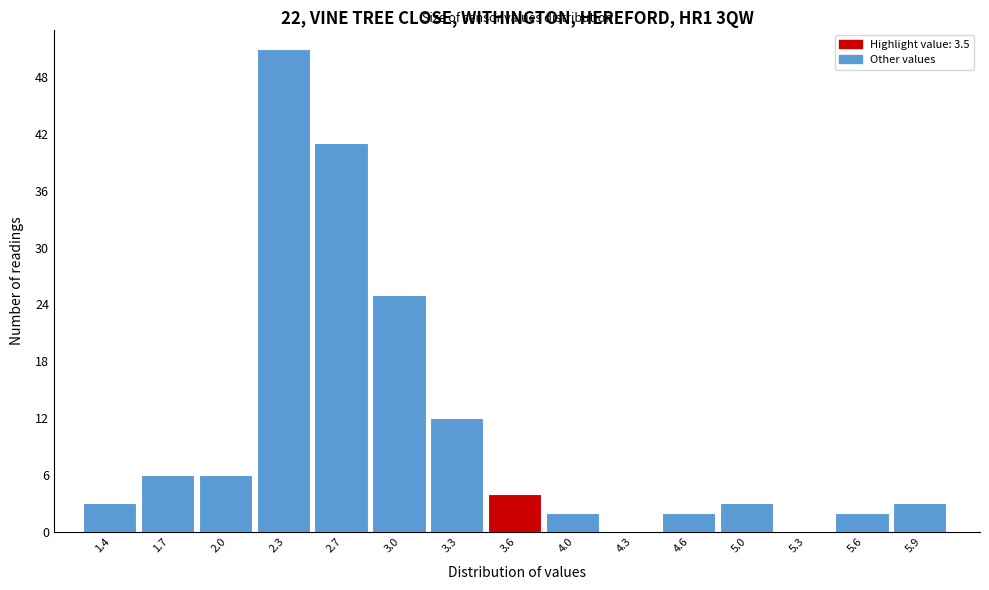

Reading left to right, list every bar in this chart as the range it spans on the x-axis followed by its height. Neither the bar edges nor the heights are printed on the chart, so give them approximately, as read against the axes.

1.20 to 1.55: 3
1.55 to 1.85: 6
1.85 to 2.20: 6
2.20 to 2.50: 51
2.50 to 2.85: 41
2.85 to 3.15: 25
3.15 to 3.50: 12
3.50 to 3.80: 4
3.80 to 4.15: 2
4.15 to 4.45: 0
4.45 to 4.80: 2
4.80 to 5.10: 3
5.10 to 5.45: 0
5.45 to 5.75: 2
5.75 to 6.10: 3